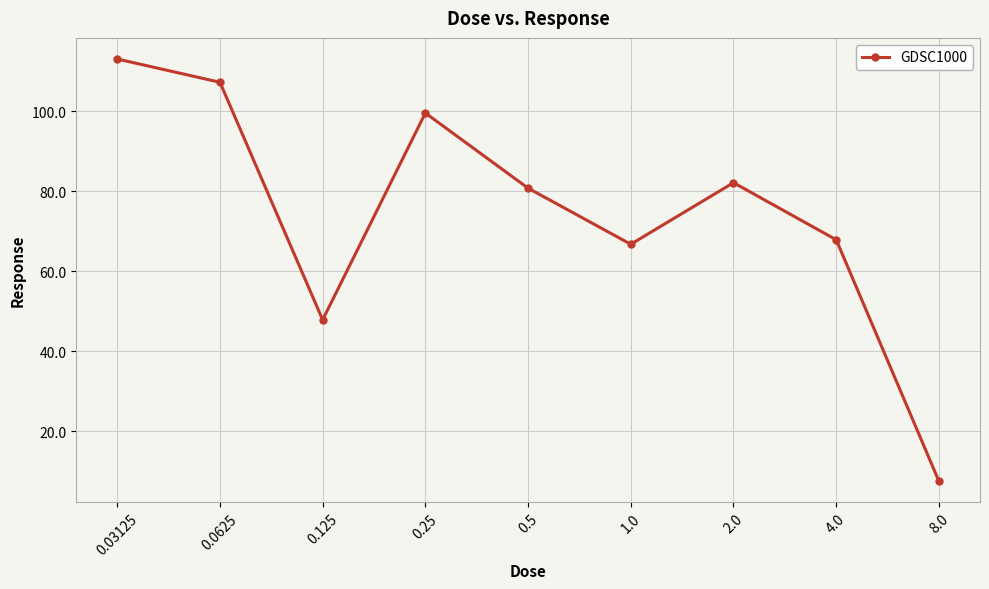

List the labels in order of value, smallest first.

8.0, 0.125, 1.0, 4.0, 0.5, 2.0, 0.25, 0.0625, 0.03125